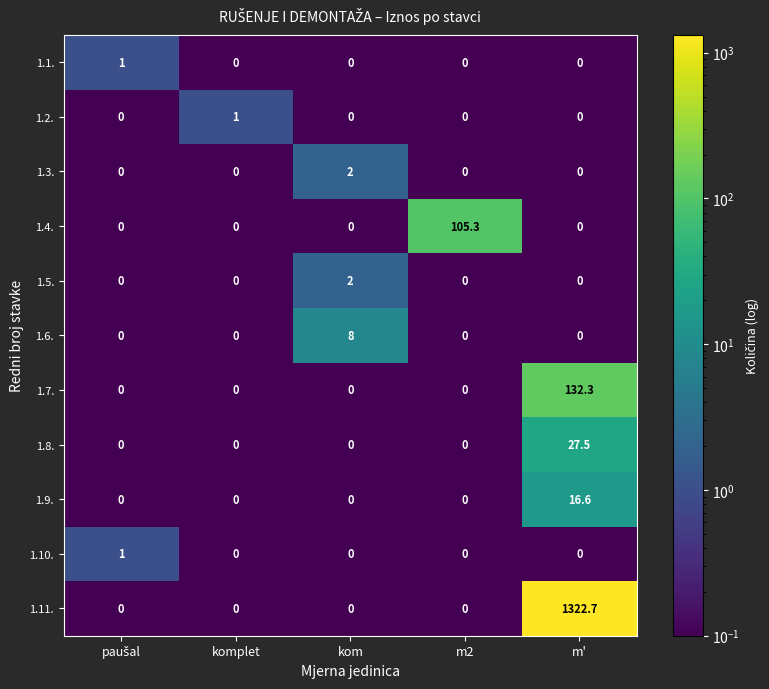

True or false: 1.11. has a value of 0.0 at m2.

True